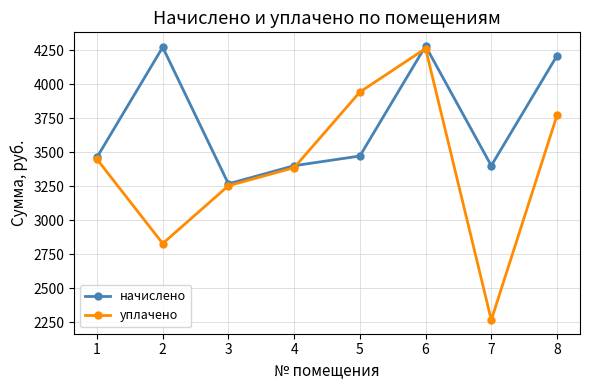

Which category has the lowest value across all series?

7